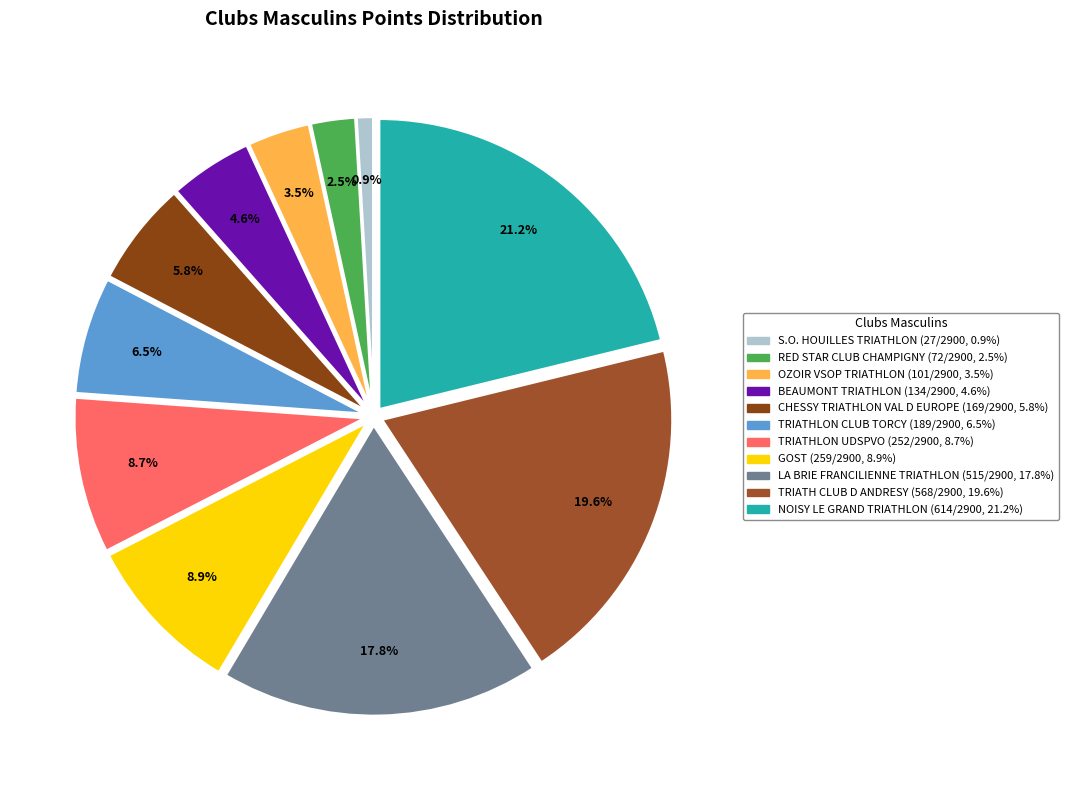

Combined, what portion of the pie is TRIATHLON UDSPVO and RED STAR CLUB CHAMPIGNY?

11.2%